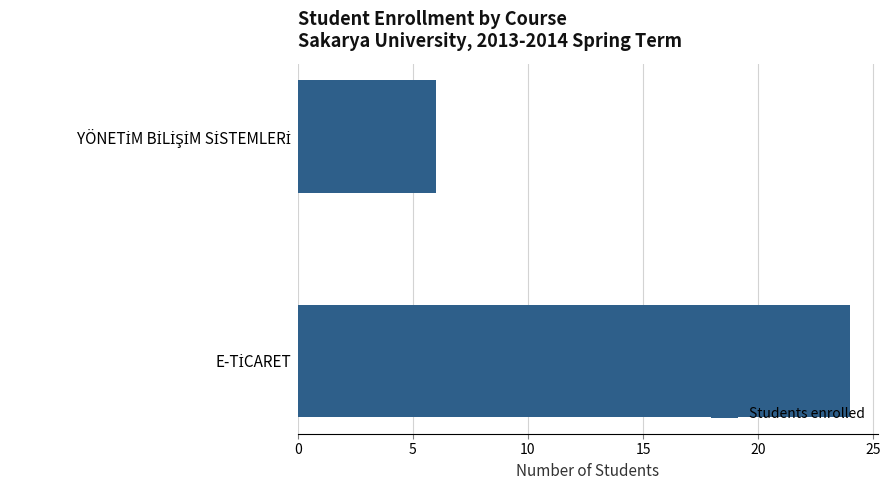

What is the sum of all values?

30